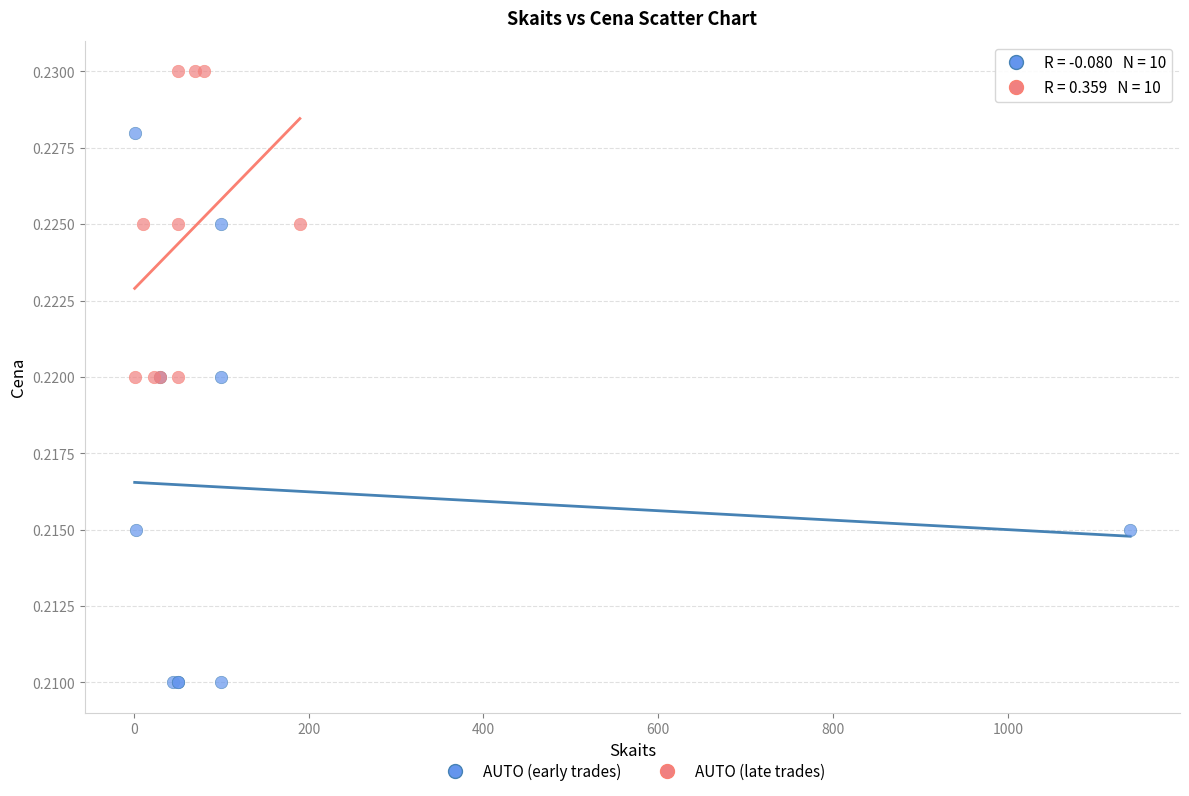

Which series has the largest Y range (max minus min)?

AUTO (early trades)